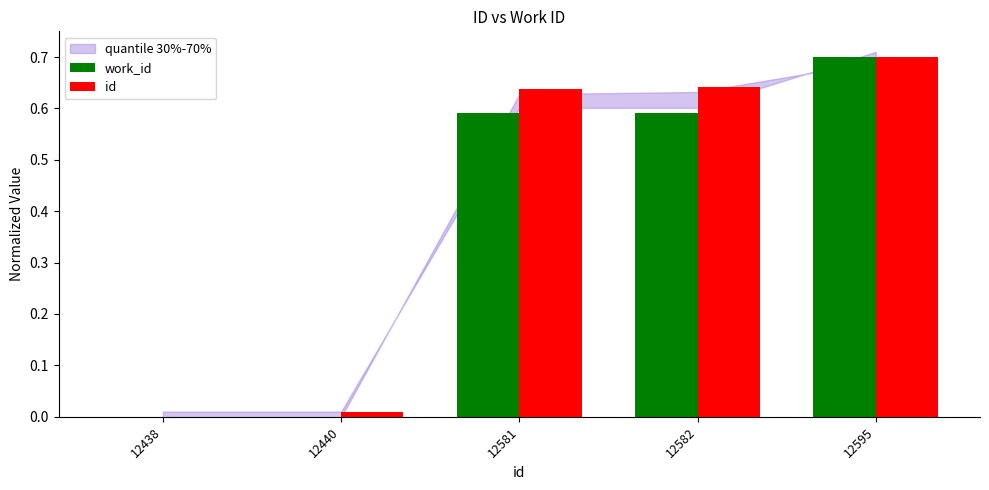

How many values in the id series exceed 0?

4